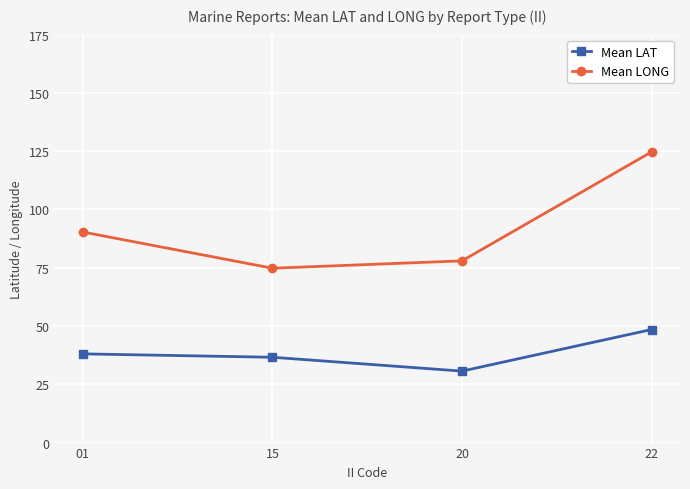

In Mean LONG, how many points are lower than both neighbors (excluding endpoints)?

1